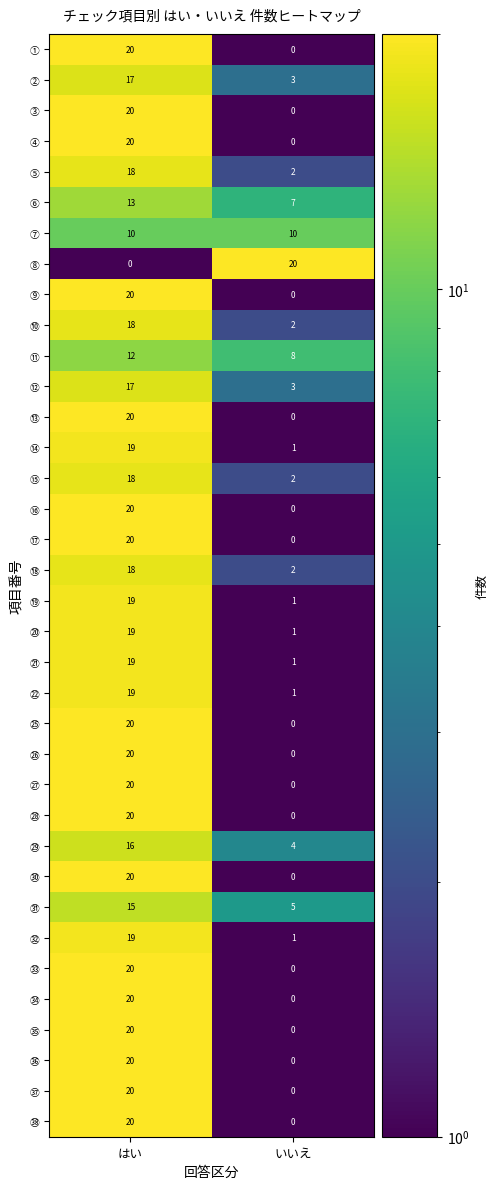

What is the difference between the highest and lowest values at はい?

20